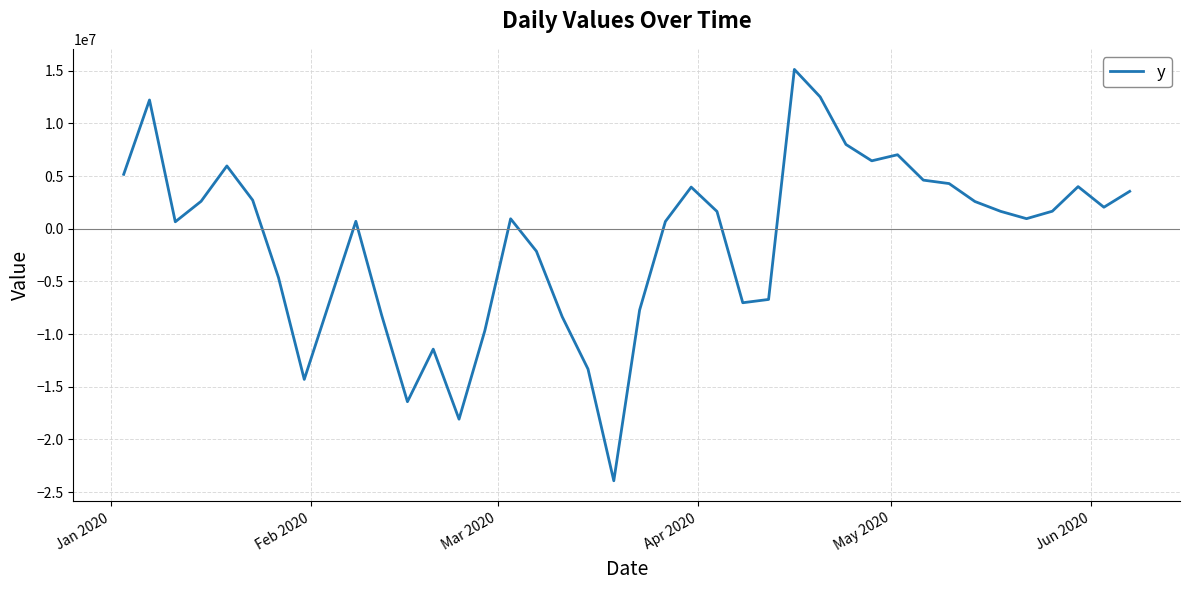

What is the maximum value shown in the chart?

15122098